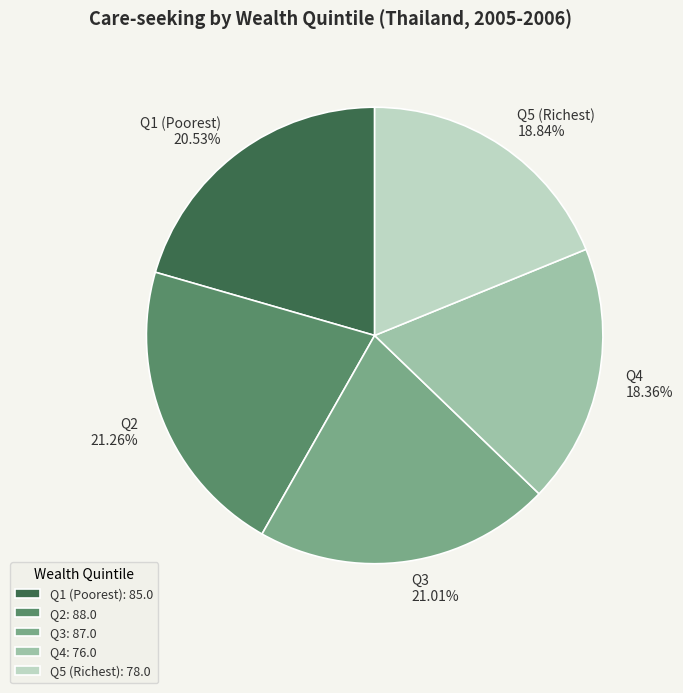

Approximately how many times larger is the value at Q3 21.01% compared to Q1 (Poorest) 20.53%?

1.0